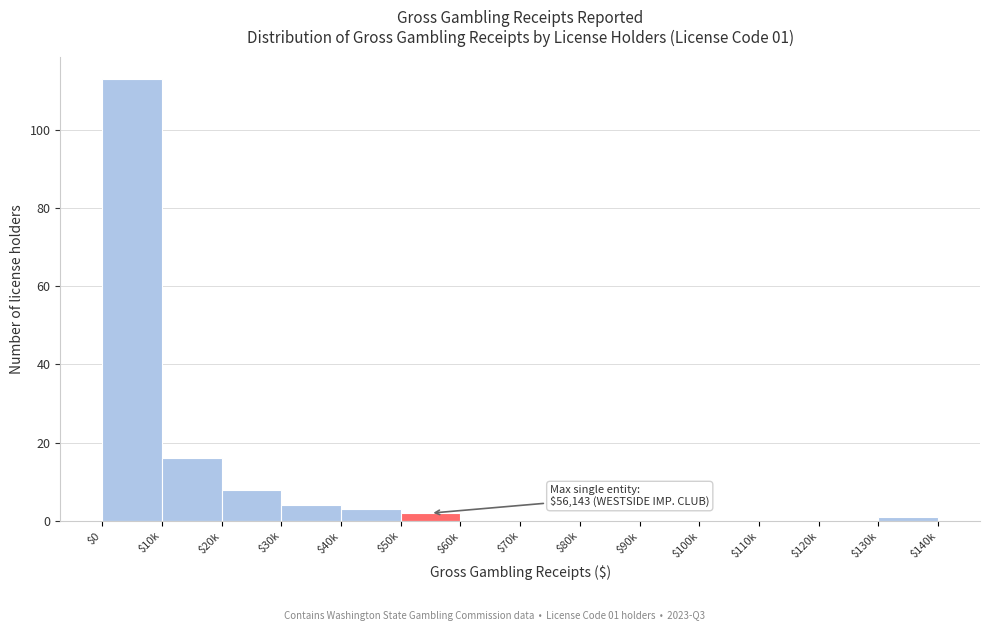

What is the sum of all values?

147